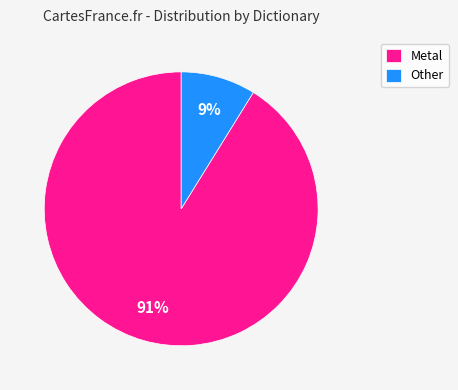

To the nearest percent, what is the difference between the largest and smallest slice percentages?

82%